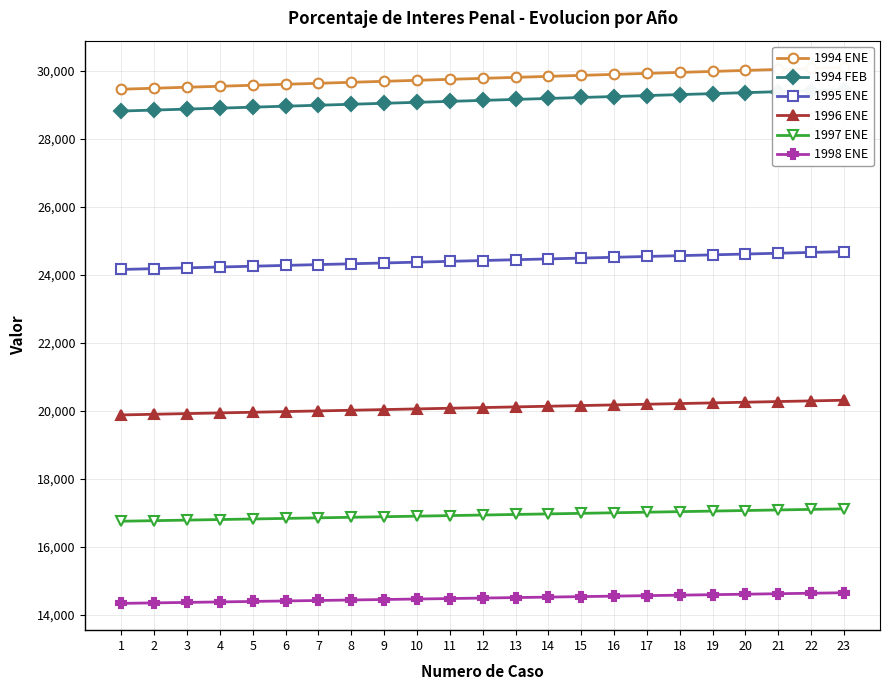

True or false: 1995 ENE and 1998 ENE intersect in this chart.

False